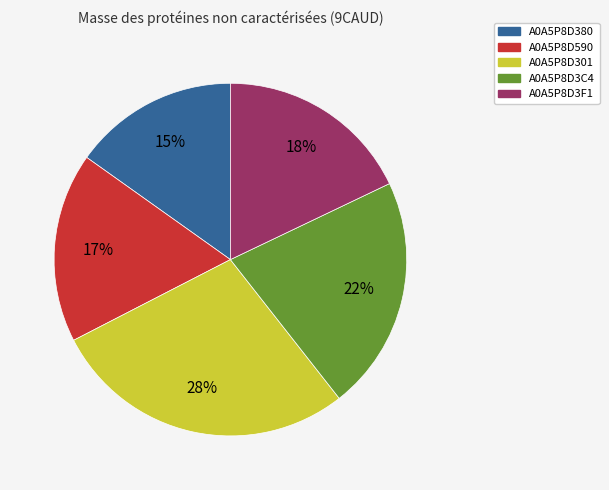

What percentage is the A0A5P8D3F1 slice, to the nearest percent?

18%